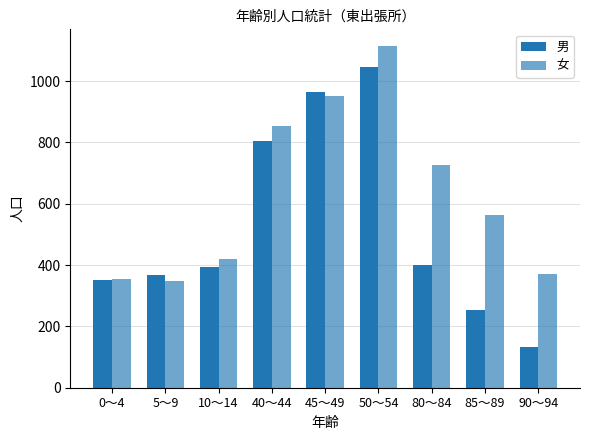

What is the difference between the maximum and second lowest values in the 女 series?

760